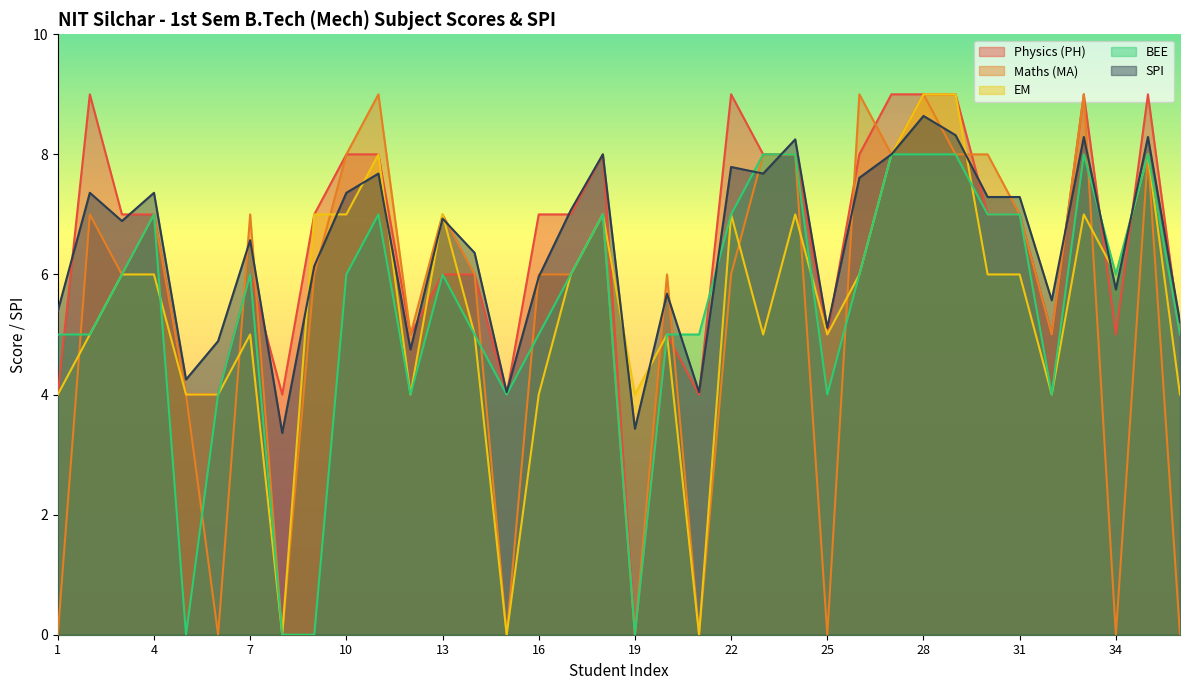

Which series ends up on top after the final intersection of EM and SPI?

SPI